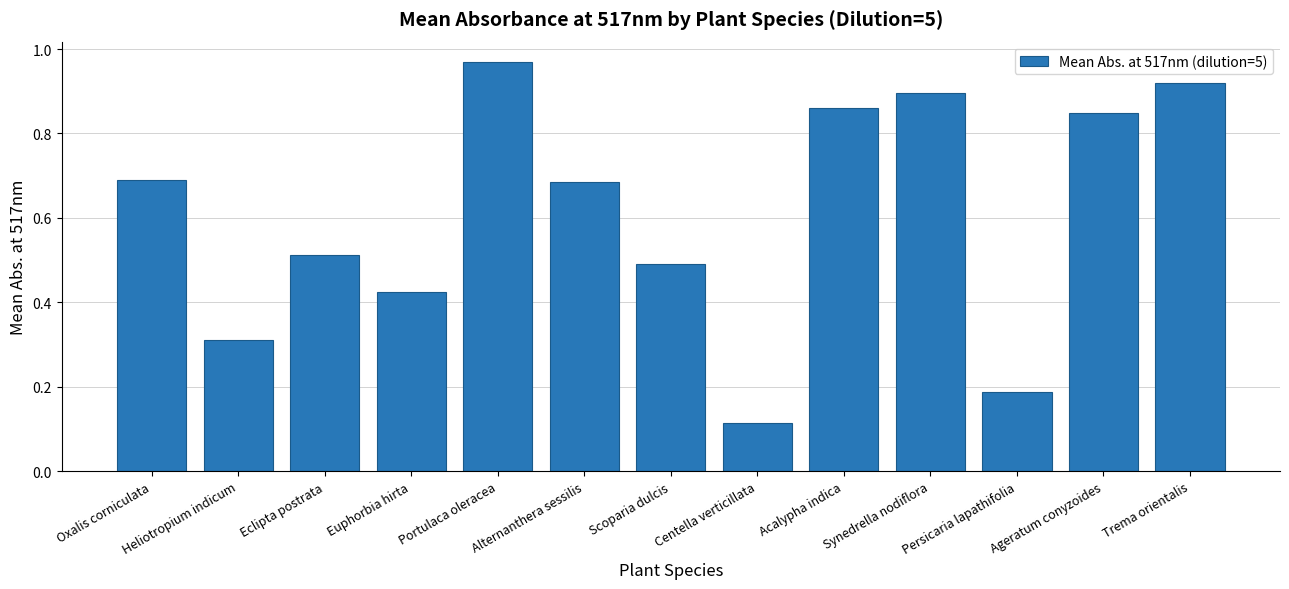

What is the sum of all values?

7.9